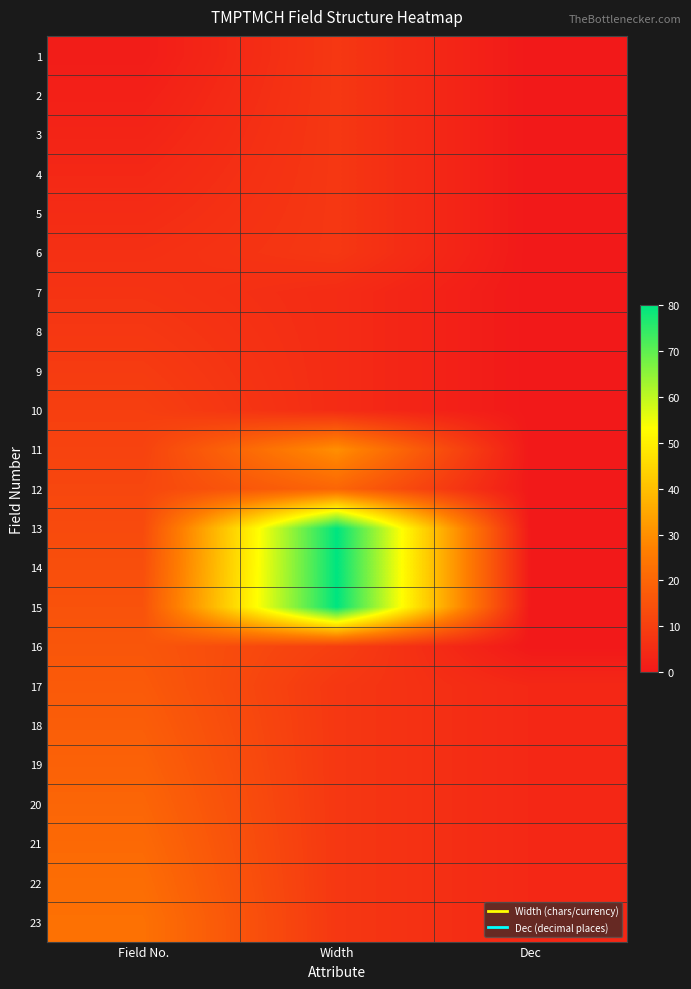

At which category is the sum across all series the highest?

Width